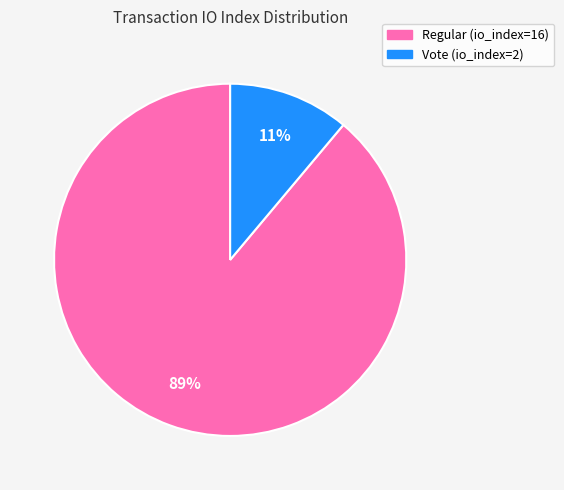

To the nearest percent, what is the difference between the largest and smallest slice percentages?

78%